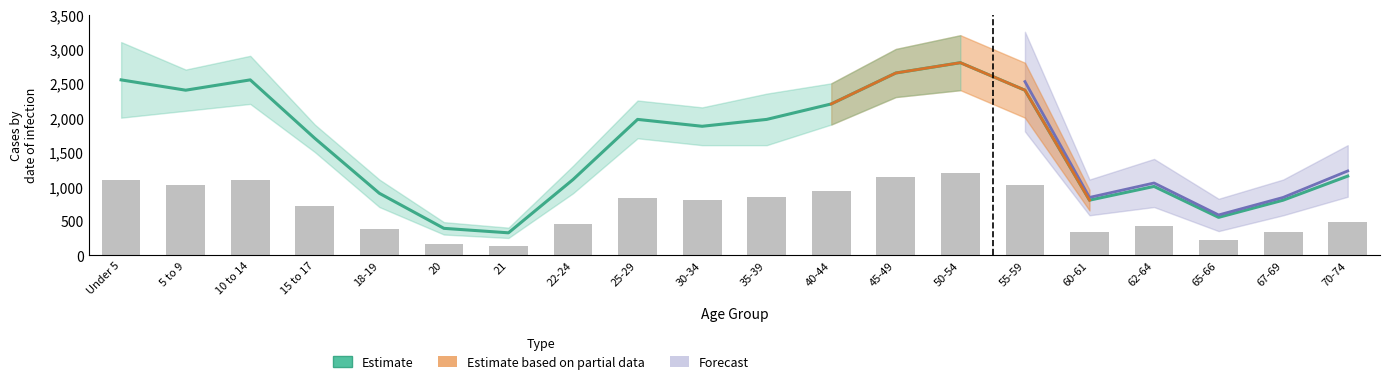

Reading left to right, extract all data points from this chart.

Estimate: Under 5=2550.0	5 to 9=2400.0	10 to 14=2550.0	15 to 17=1700.0	18-19=900.0	20=390.0	21=325.0	22-24=1100.0	25-29=1975.0	30-34=1875.0	35-39=1975.0	40-44=2200.0	45-49=2650.0	50-54=2800.0	55-59=2400.0	60-61=800.0	62-64=1000.0	65-66=550.0	67-69=800.0	70-74=1150.0
Putnam County (bars): Under 5=1093.1	5 to 9=1017.3	10 to 14=1097.8	15 to 17=711.0	18-19=385.5	20=163.2	21=137.6	22-24=458.8	25-29=831.9	30-34=808.5	35-39=846.0	40-44=937.6	45-49=1132.7	50-54=1200.0	55-59=1021.1	60-61=337.0	62-64=417.0	65-66=221.9	67-69=336.5	70-74=486.5